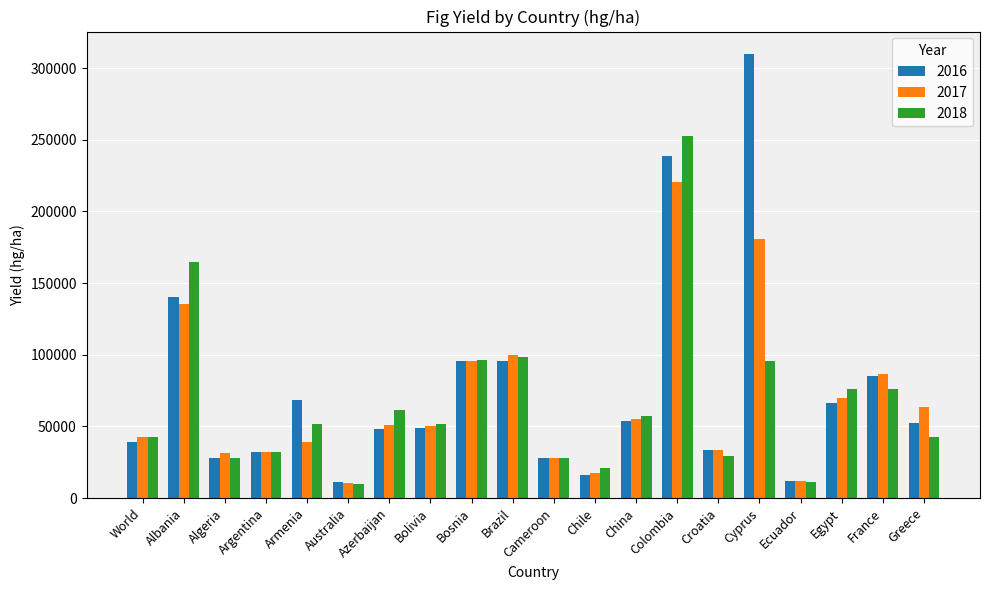

At which label is 2016 closest to 160470?

Albania